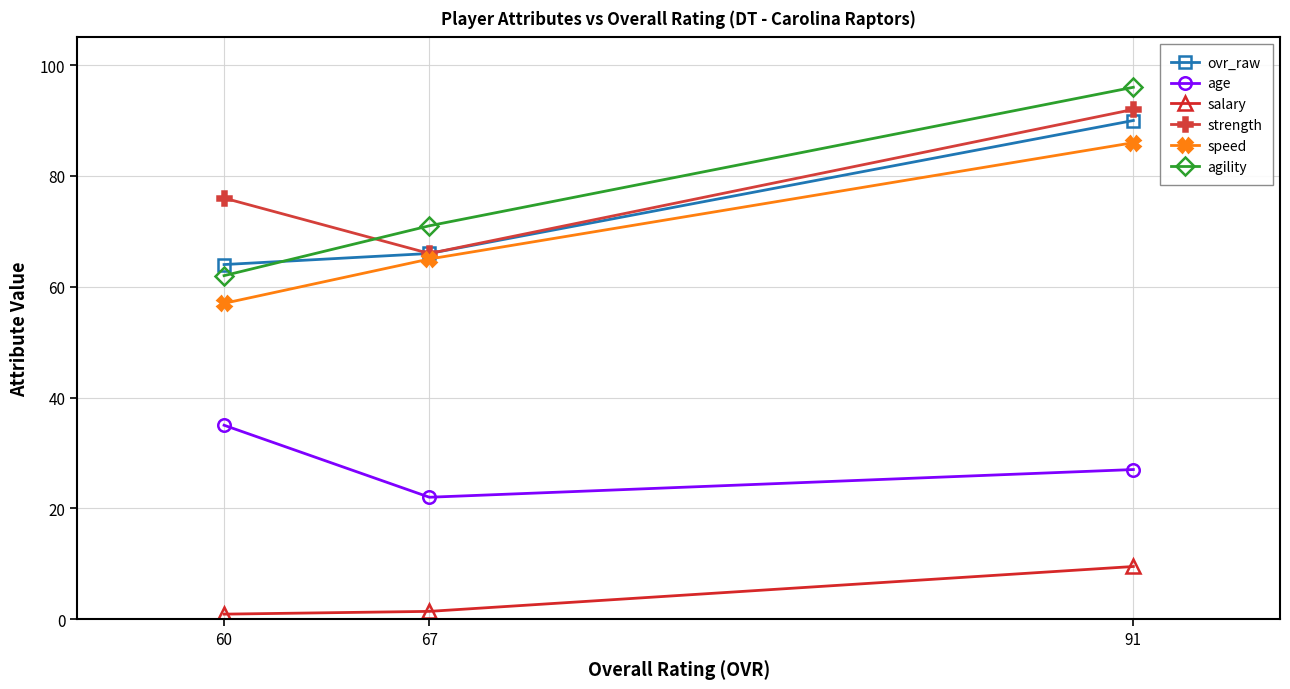

Reading left to right, list all the values displayed in this chart.

ovr_raw: 60=64.0	67=66.0	91=90.0
age: 60=35.0	67=22.0	91=27.0
salary: 60=0.9	67=1.4	91=9.5
strength: 60=76.0	67=66.0	91=92.0
speed: 60=57.0	67=65.0	91=86.0
agility: 60=62.0	67=71.0	91=96.0